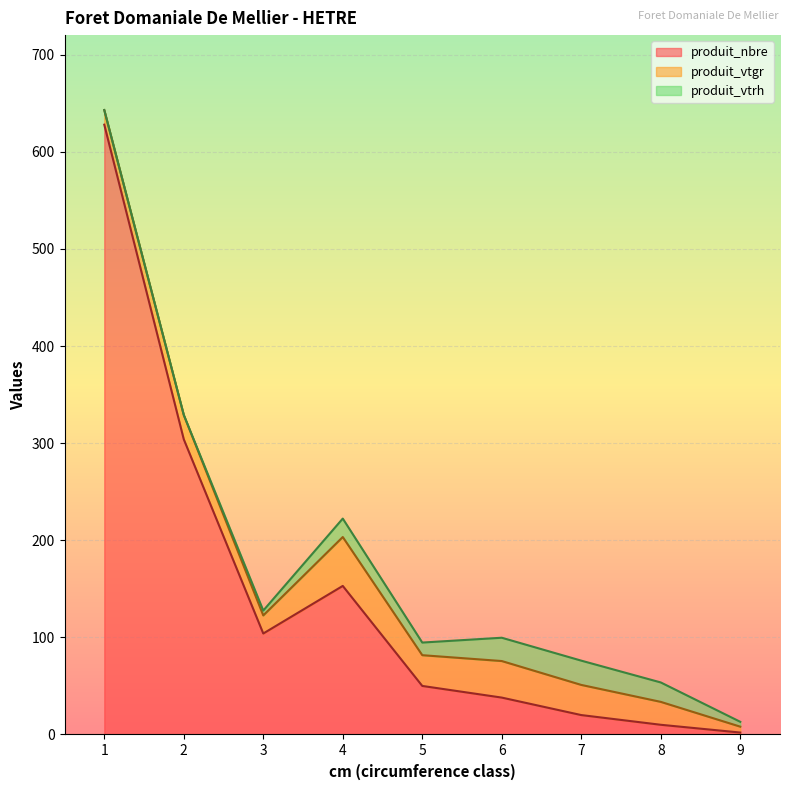

True or false: produit_vtgr and produit_nbre intersect in this chart.

True